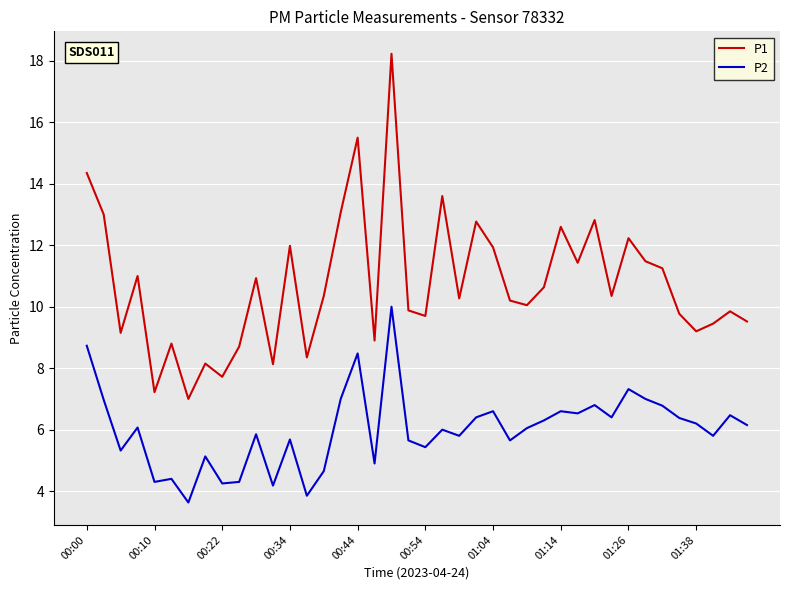

True or false: P1 and P2 intersect in this chart.

False